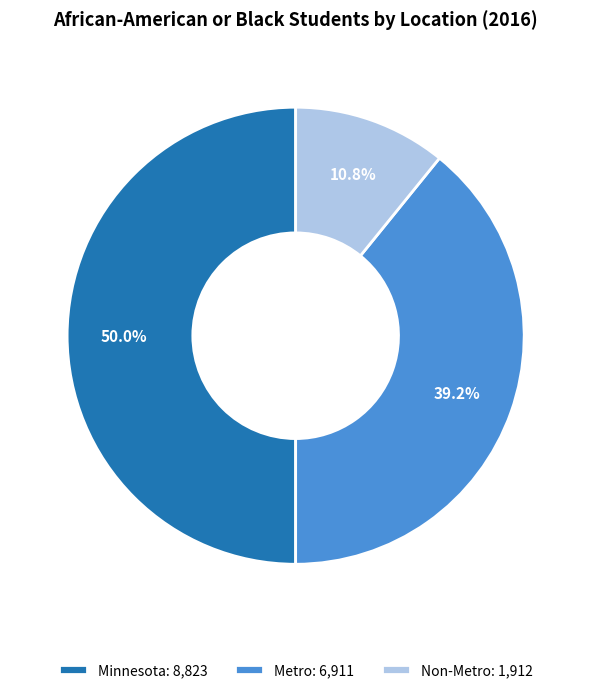

To the nearest percent, what is the average slice percentage?

33%